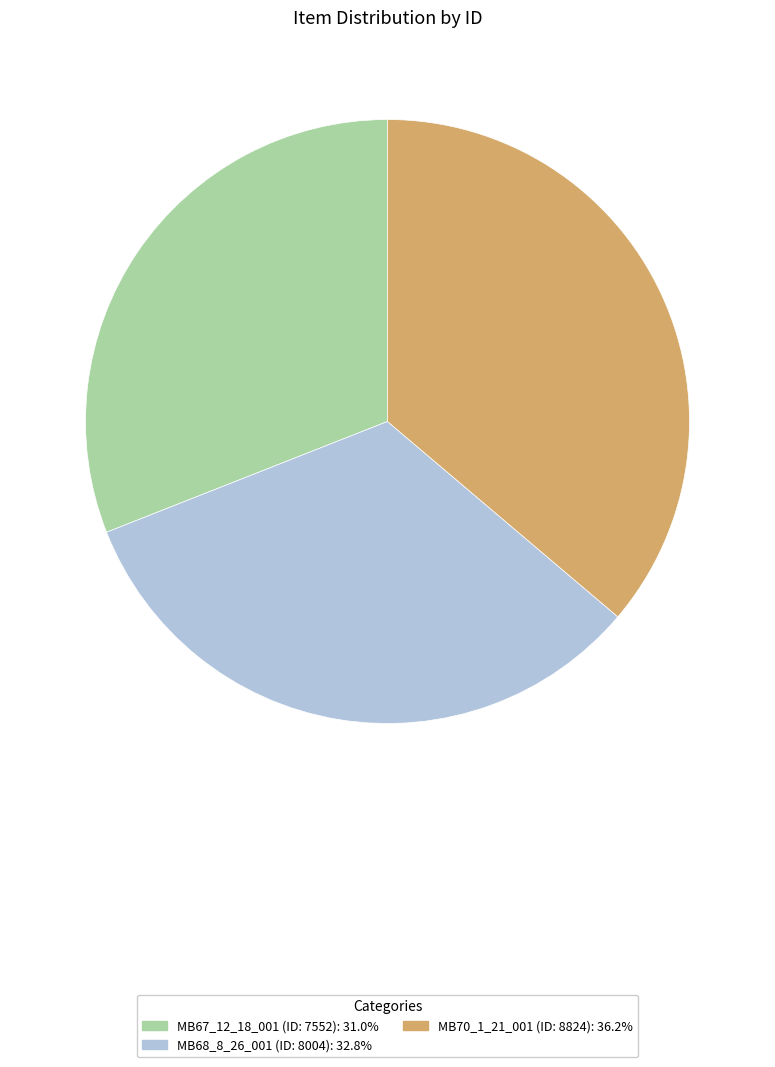

What is the ratio of the value at MB68_8_26_001 (ID: 8004): 32.8% to the value at MB70_1_21_001 (ID: 8824): 36.2%?

0.9